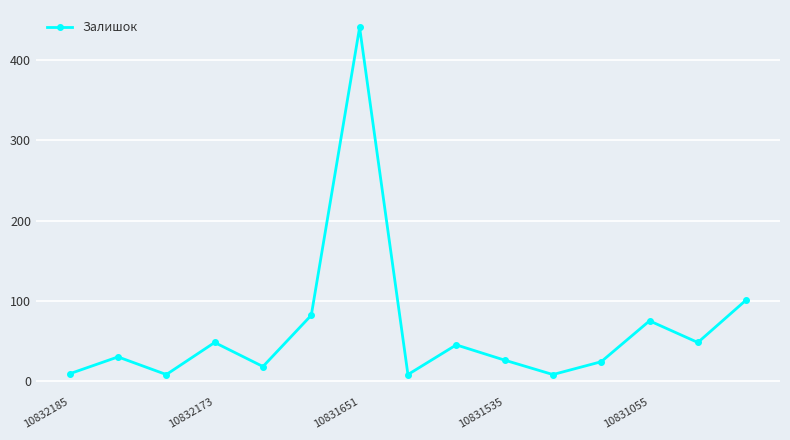

What is the greatest value displayed?

441